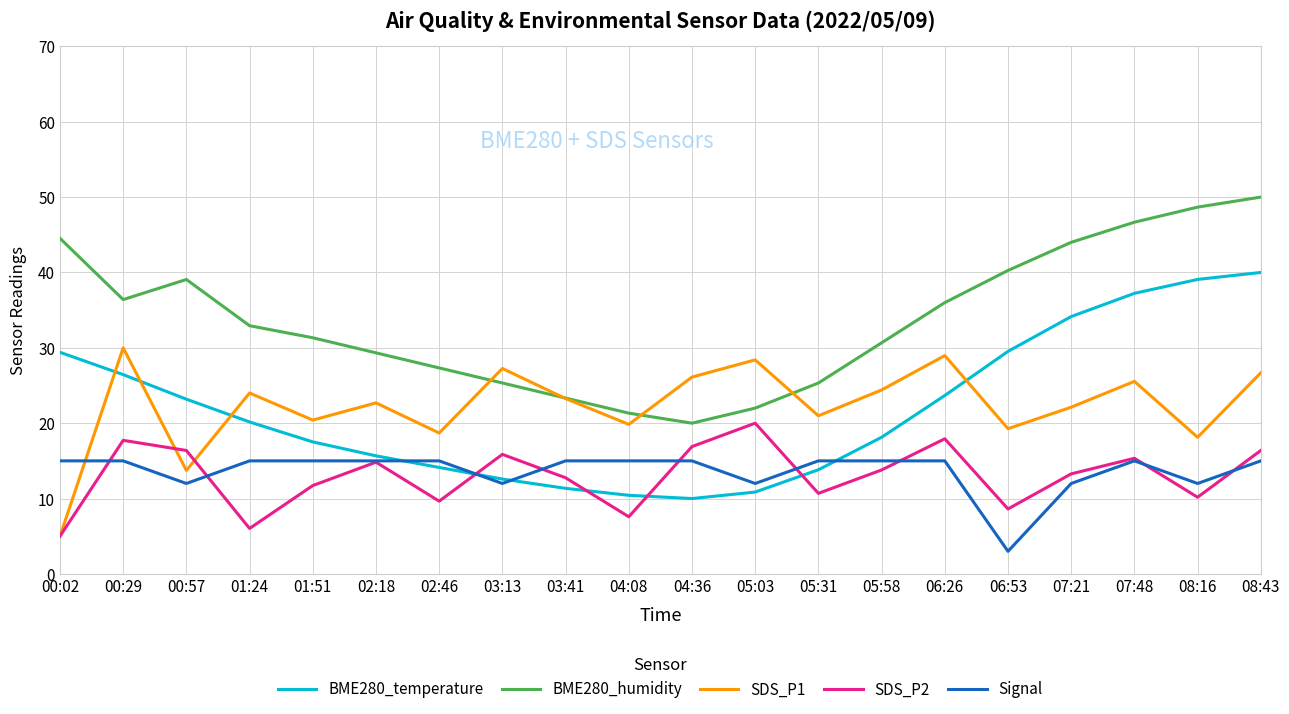

At how many categories does at least one series exceed 32?

10